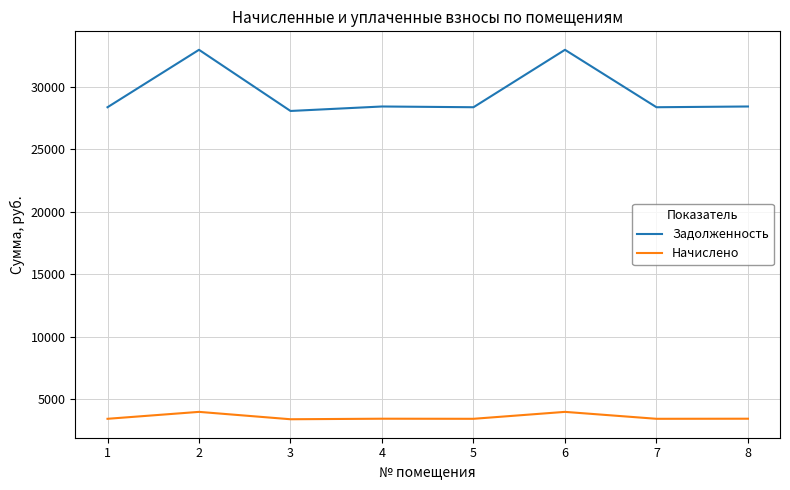

What is the difference between the highest and lowest values at 4?

24984.2